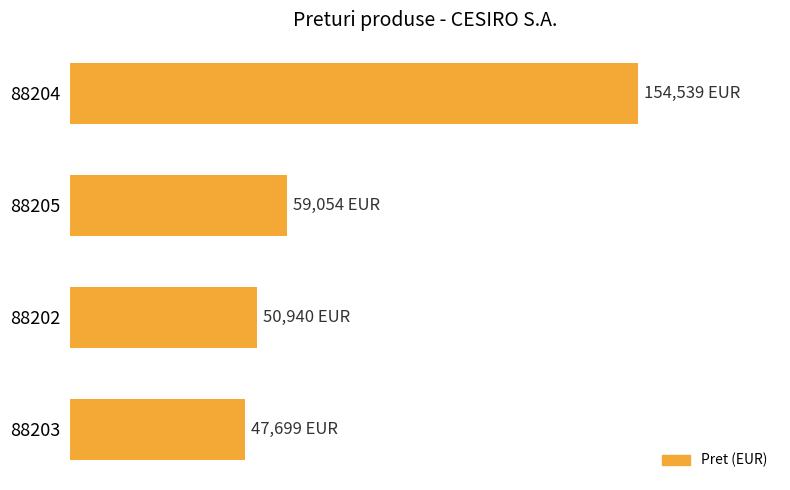

What is the average value?

78058